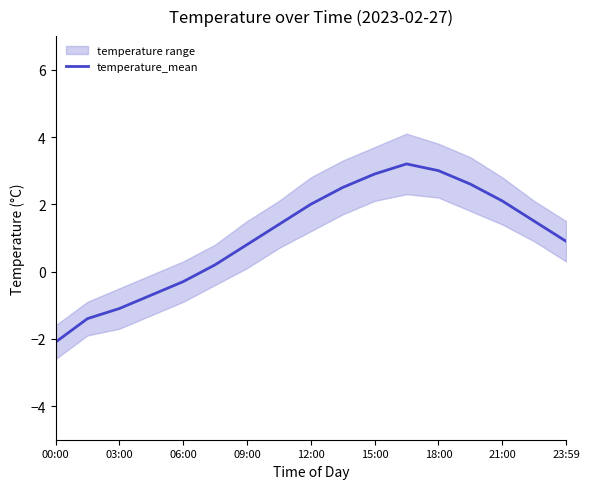

Is it true that temperature_mean equals -1.1 at 03:00?

True